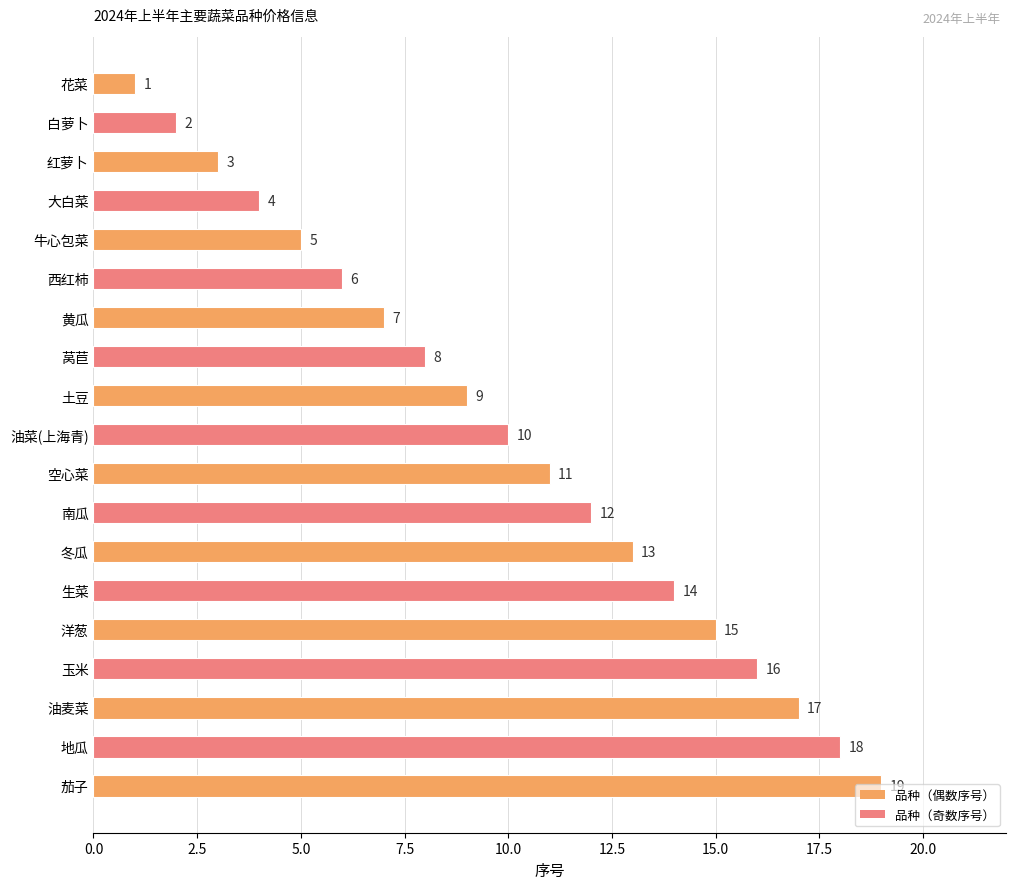

Where is the data nearest to the value 10?

油菜(上海青)